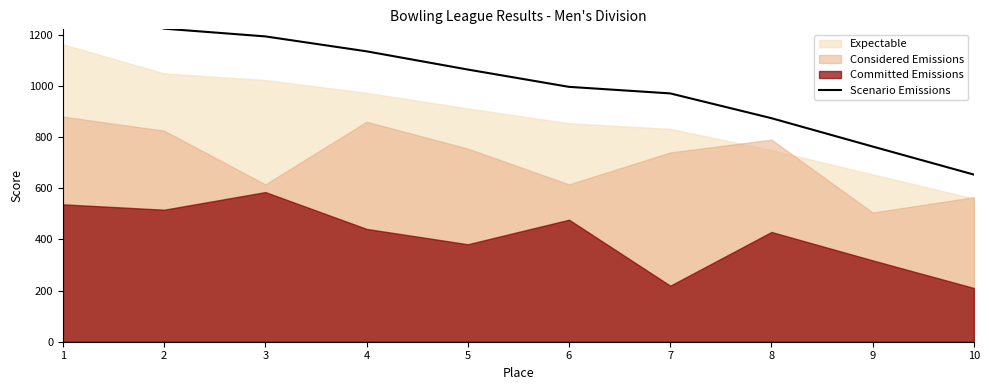

Which category has the highest value across all series?

1